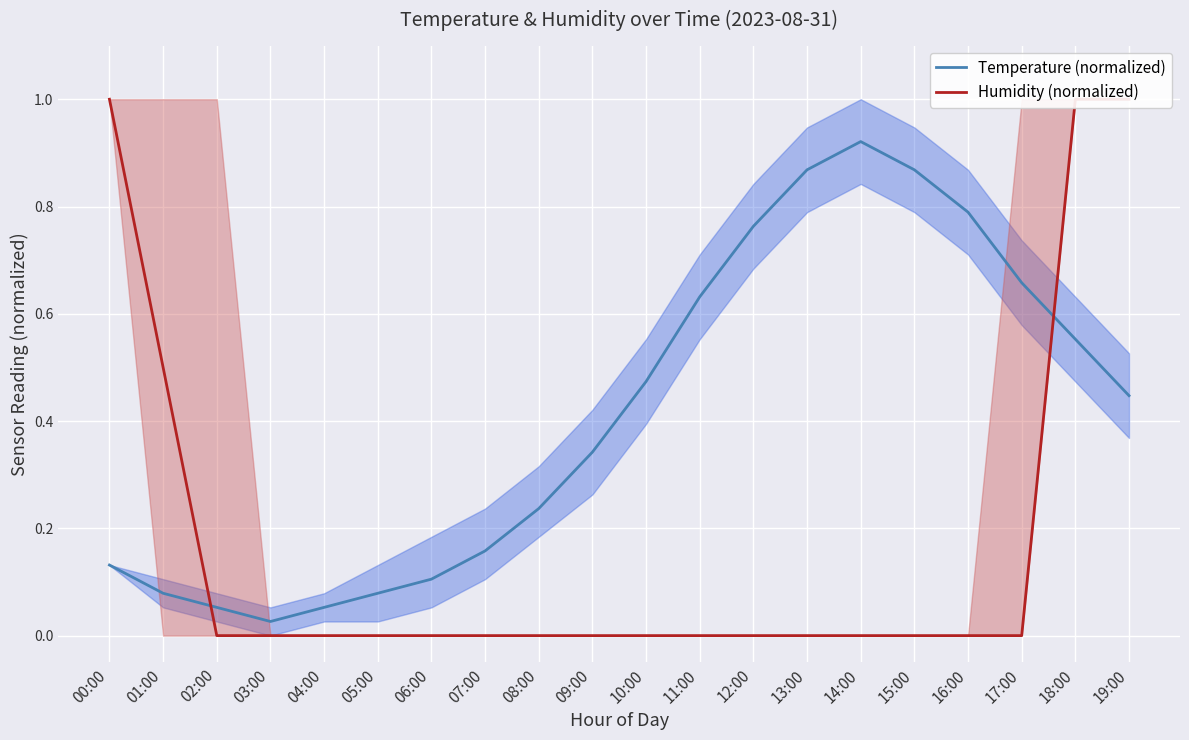

True or false: Humidity (normalized) and Temperature (normalized) cross at least once.

True